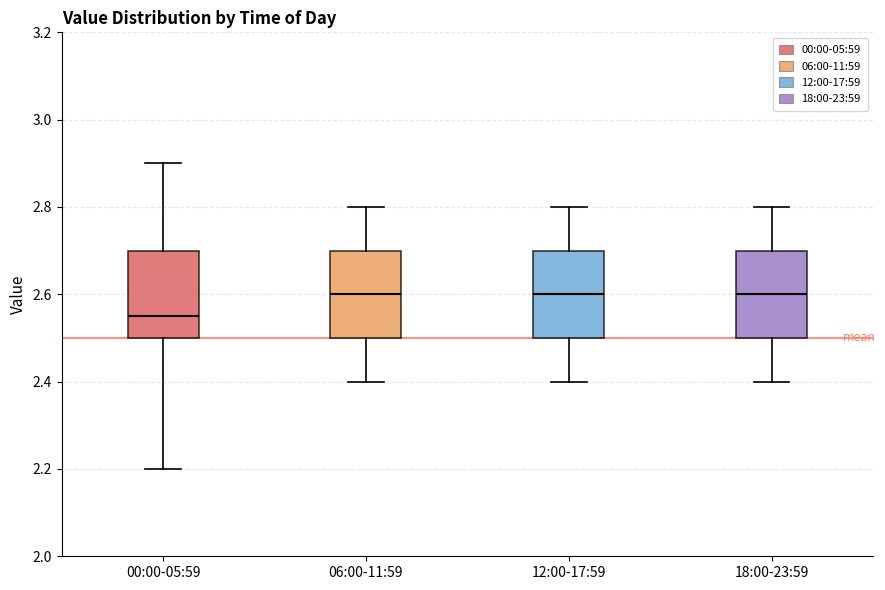

Reading left to right, read every box against the y-axis: the position of its median line, the range the box covers, and the ends of its whiskers. The values are not printed on the chart, so give them approximately, as read against the axis.

00:00-05:59: median 2.56, box 2.50 to 2.70, whiskers 2.20 to 2.90
06:00-11:59: median 2.60, box 2.50 to 2.70, whiskers 2.40 to 2.80
12:00-17:59: median 2.60, box 2.50 to 2.70, whiskers 2.40 to 2.80
18:00-23:59: median 2.60, box 2.50 to 2.70, whiskers 2.40 to 2.80